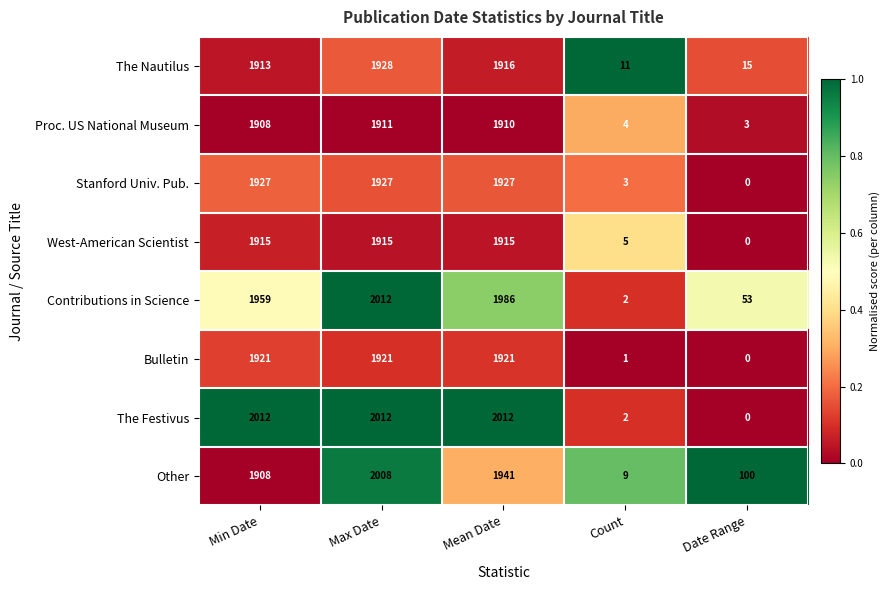

What is the sum of the West-American Scientist values at Max Date and Count?

1920